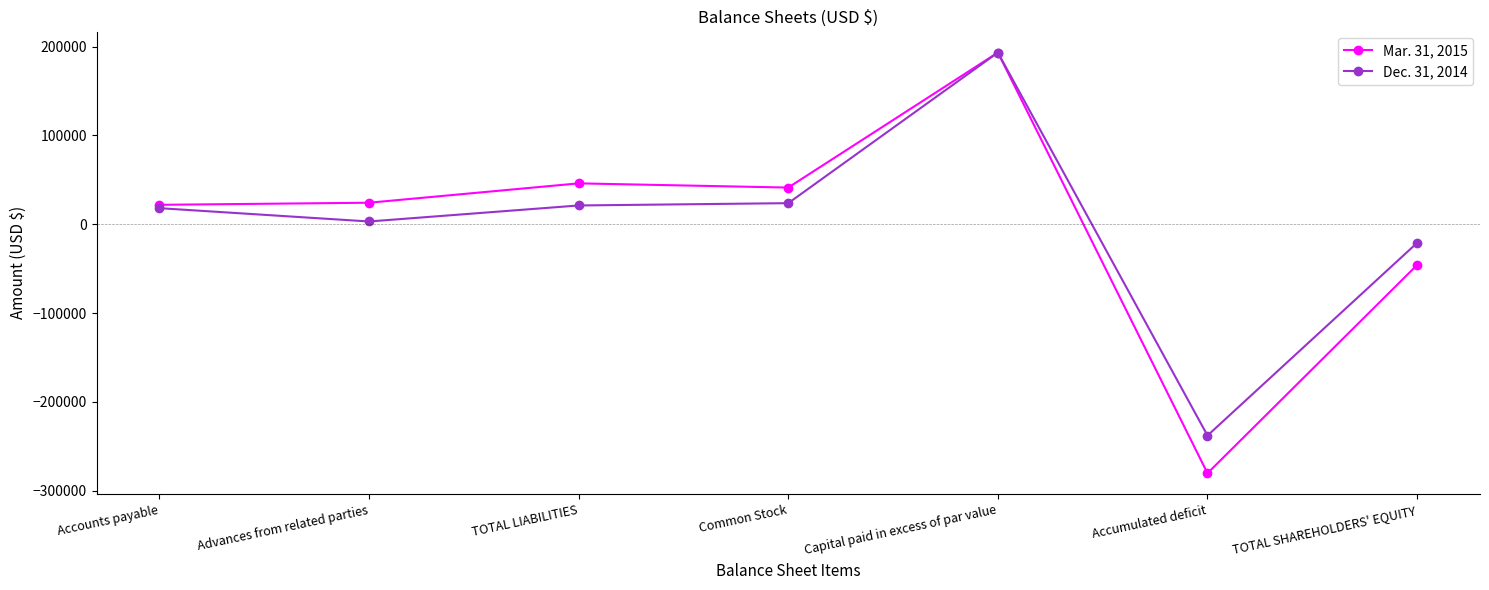

What is the difference between the highest and lowest values at TOTAL LIABILITIES?

24888